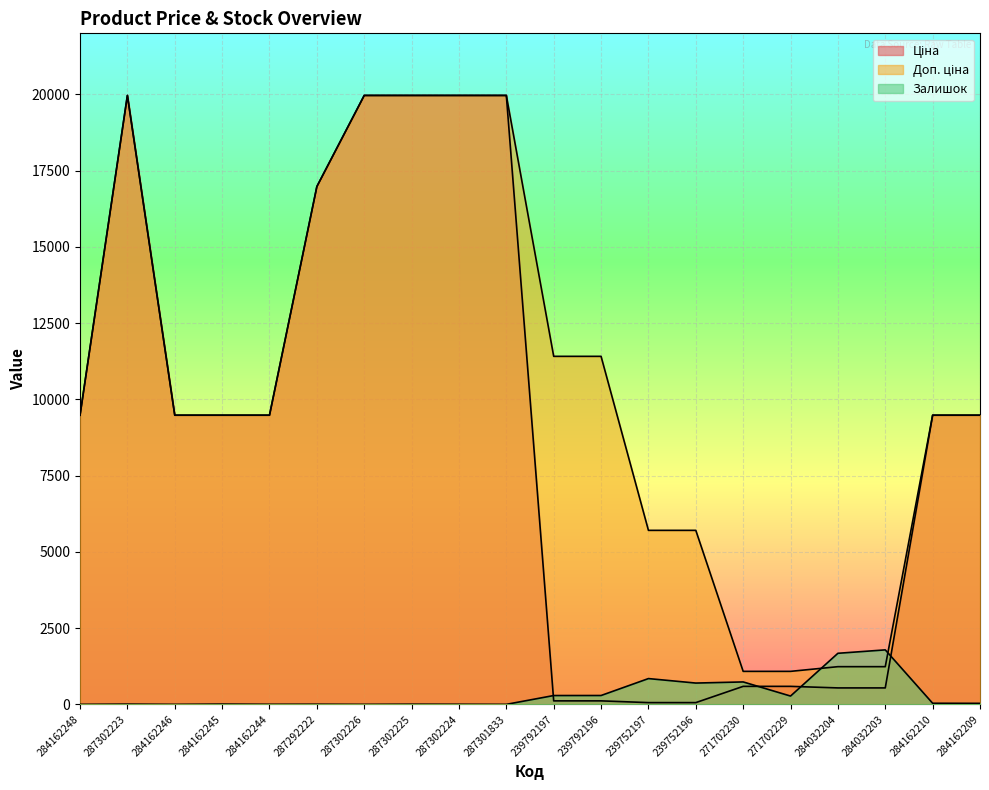

True or false: Залишок and Доп. ціна intersect in this chart.

True